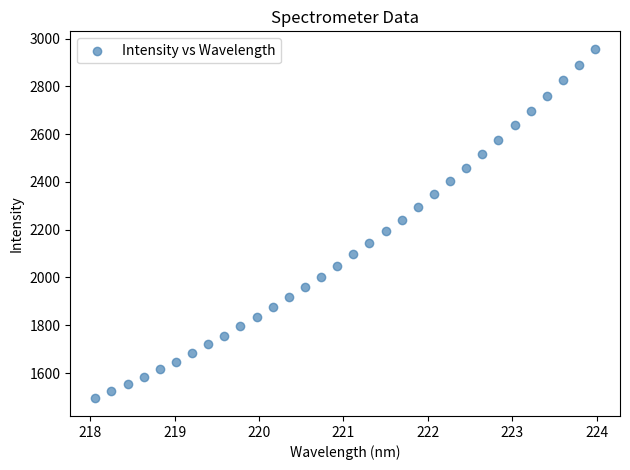

What is the range of Y values (max minus min)?

1464.2